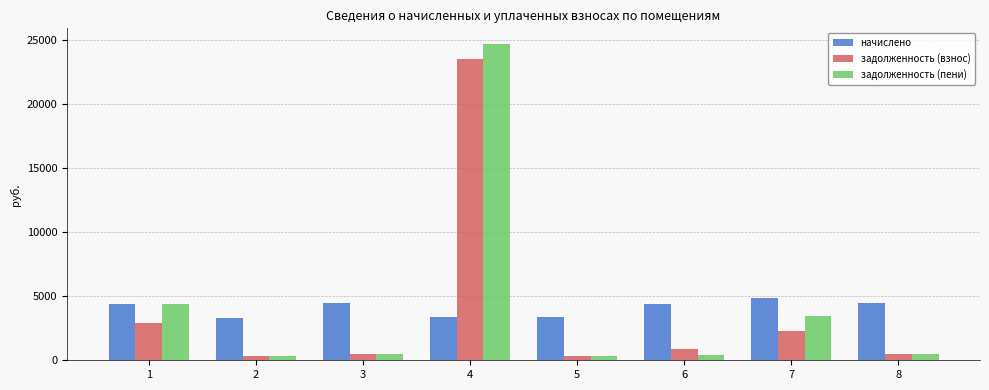

At which label does задолженность (пени) reach its peak?

4